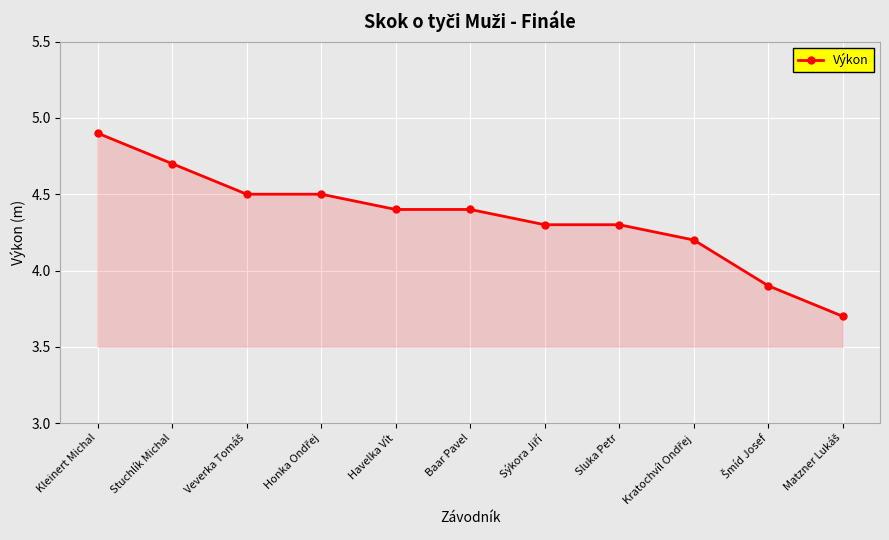

The chart shows a value of 4.4 at Havelka Vít. True or false?

True